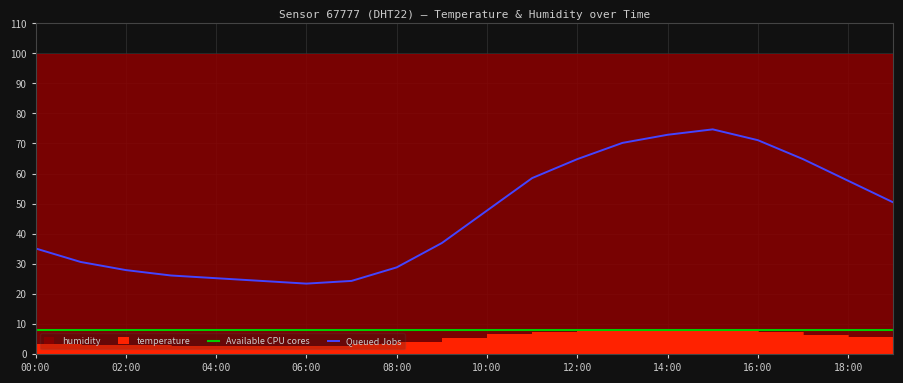

What is the maximum value for Queued Jobs?

74.7